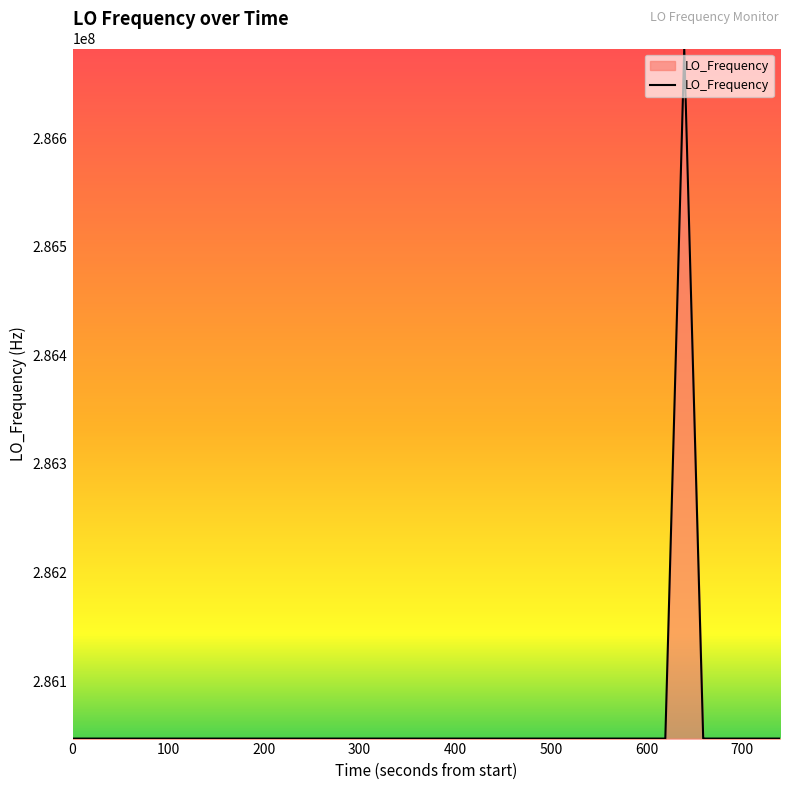

How many lines are shown in the chart?

1